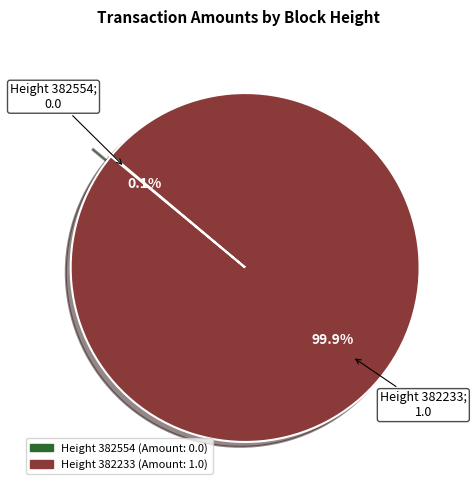

Is there a majority slice in this chart?

Yes